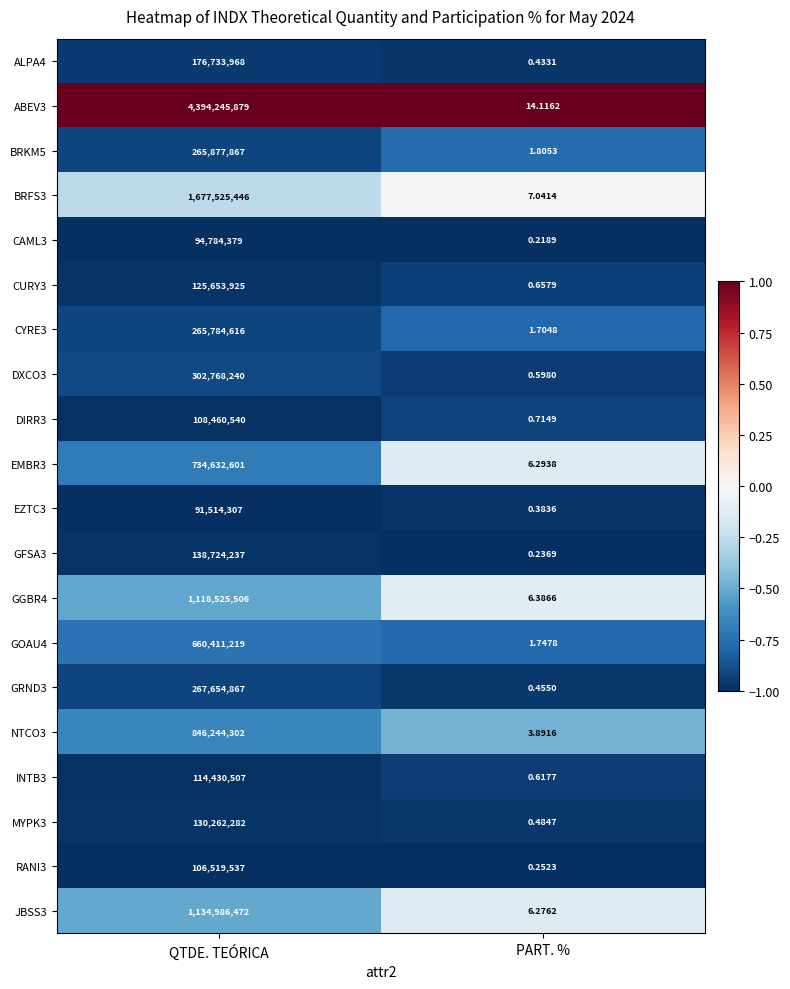

Which category has the highest value in the BRFS3 series?

QTDE. TEÓRICA